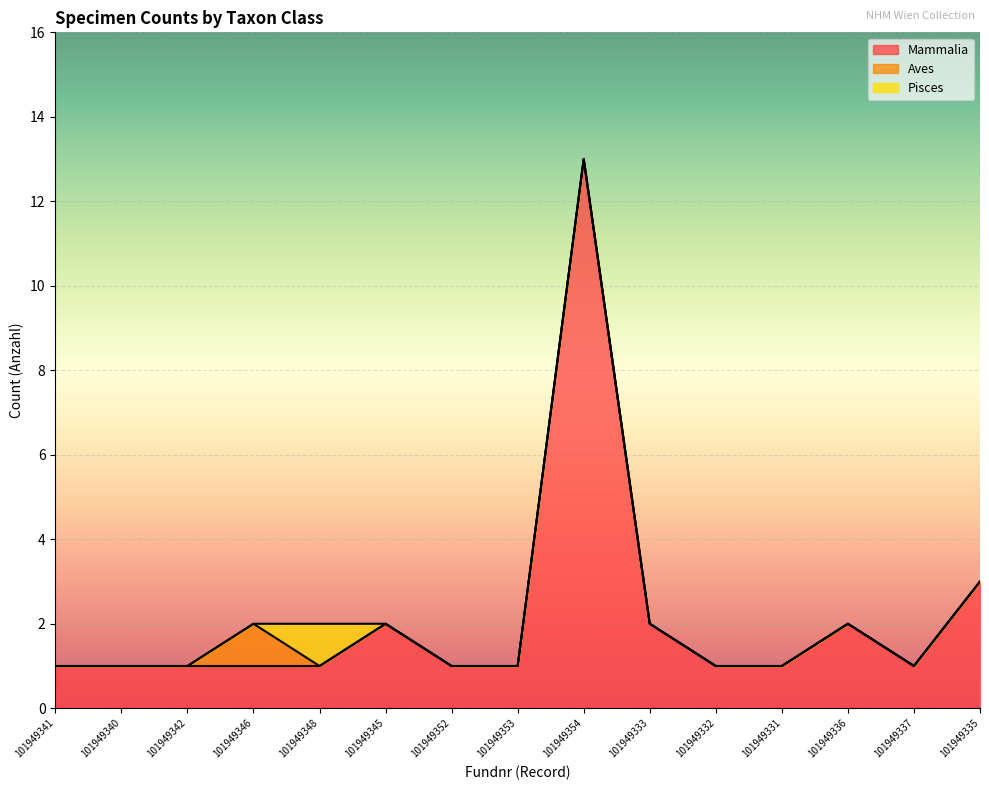

True or false: Aves has a value of 1 at 101949336.

False